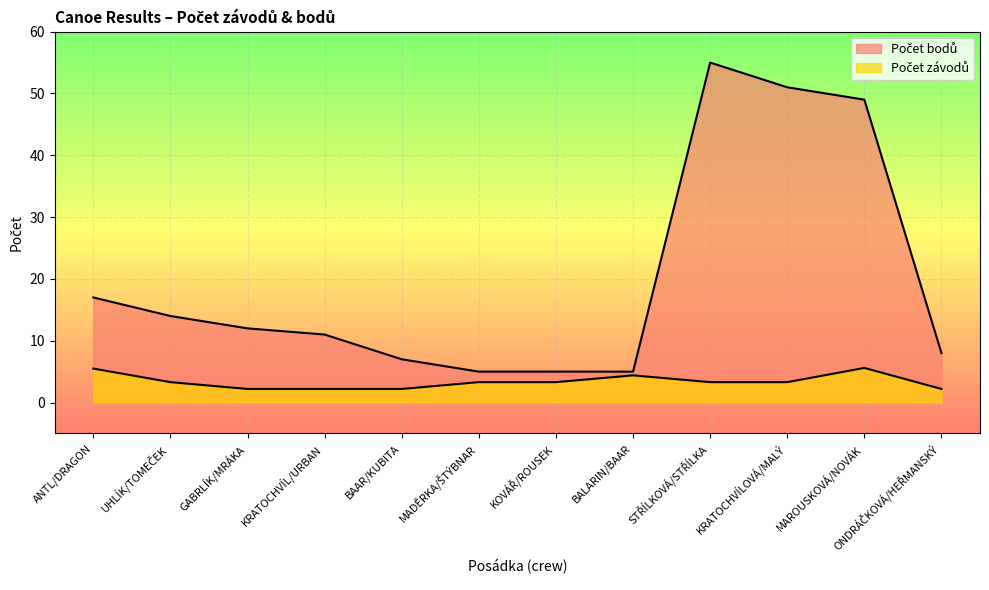

What is the label of the 9th point from the left?

STŘÍLKOVÁ/STŘÍLKA